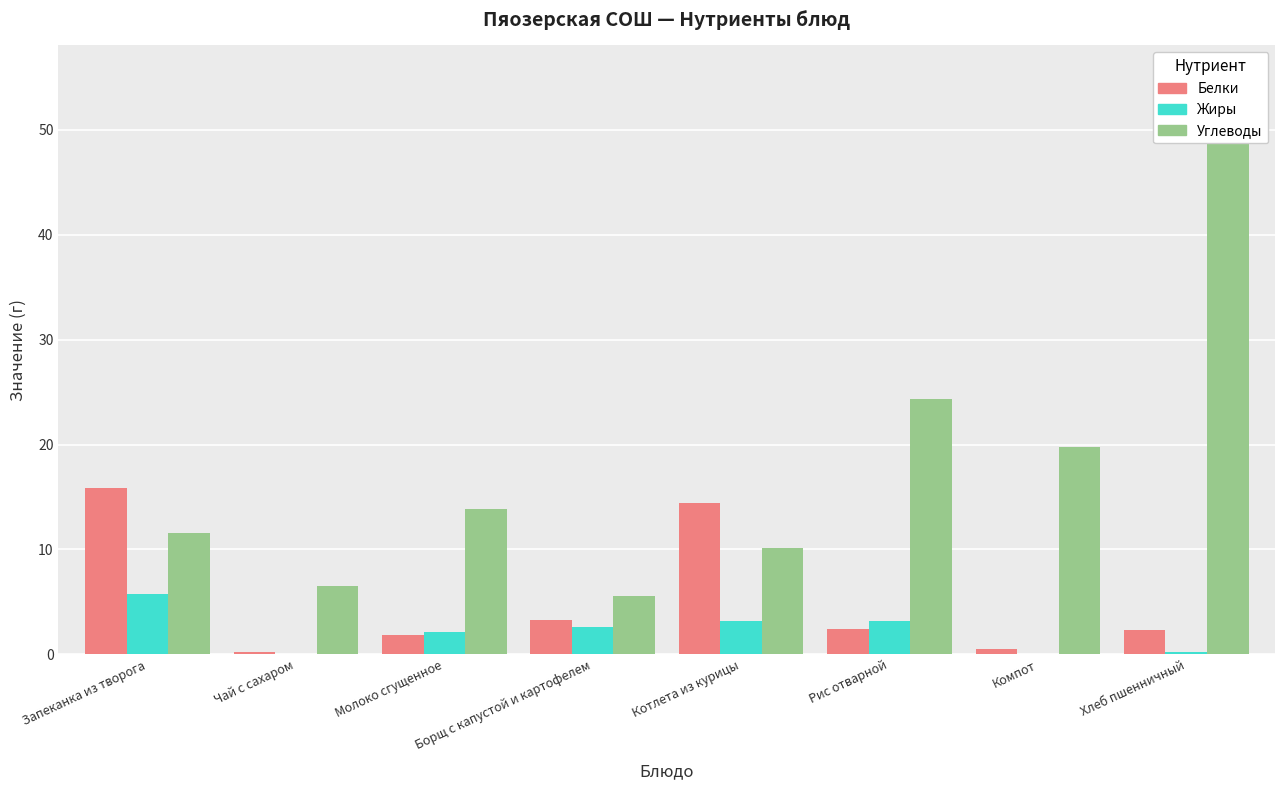

Reading right to left, list all the values displayed in this chart.

Белки: 2.3	0.5	2.5	14.4	3.2	1.8	0.2	15.8
Жиры: 0.2	0.0	3.2	3.2	2.6	2.1	0.0	5.7
Углеводы: 49.2	19.8	24.4	10.1	5.6	13.9	6.5	11.6